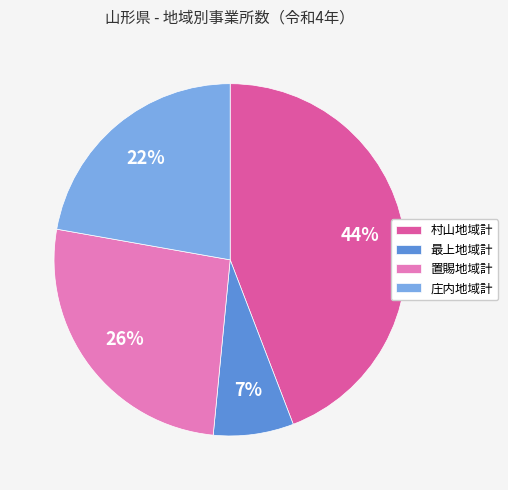

Is it true that 庄内地域計 is 22% of the pie?

True